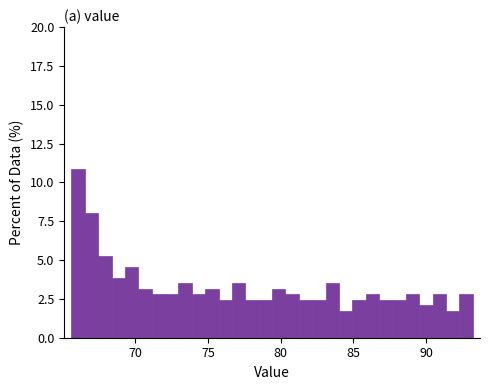

Around what value on the x-axis is the tallest bar? Give the approximate position of its centre, as read against the axis.

66.0